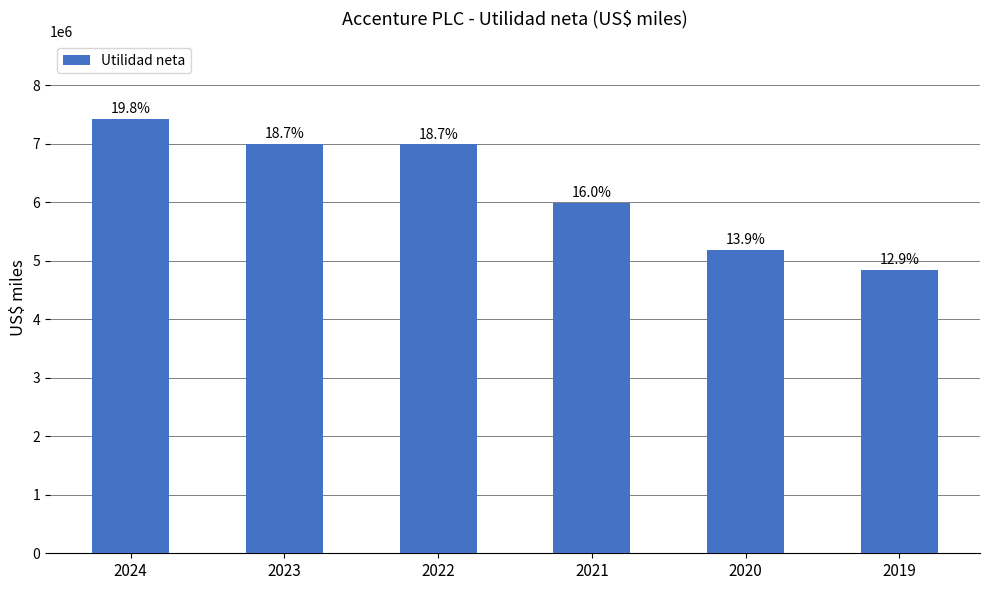

True or false: the data shows 9594580 at 2023.

False